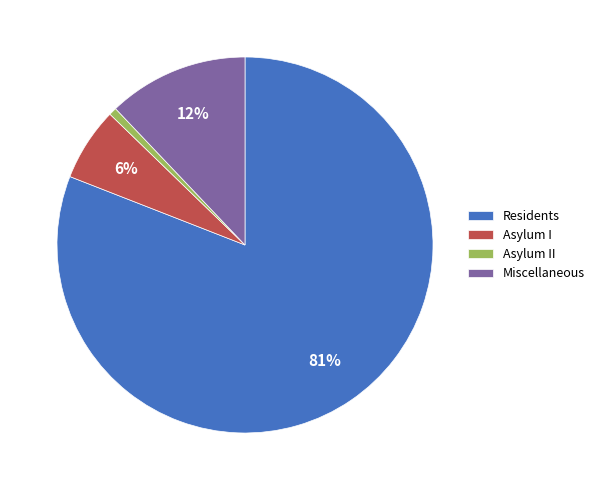

How many segments does this pie chart have?

4